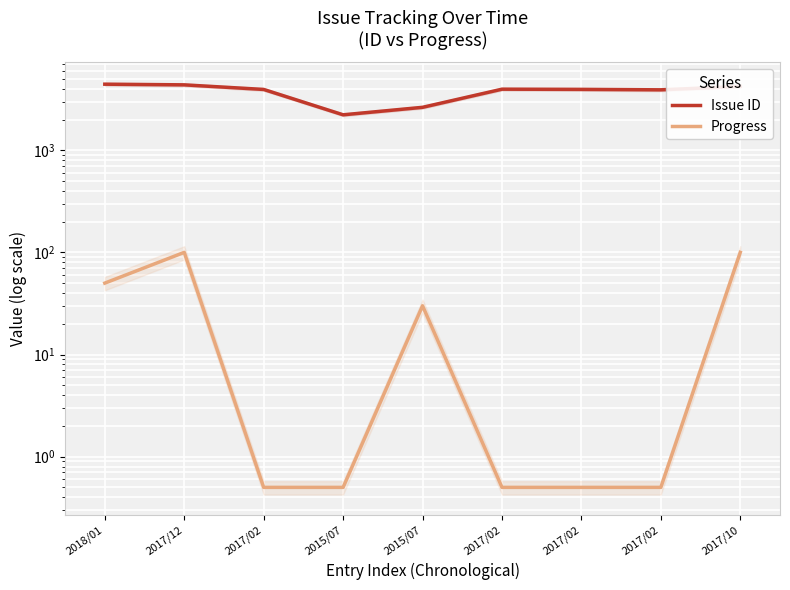

Is it true that Progress equals 0.7 at 2017/02?

False